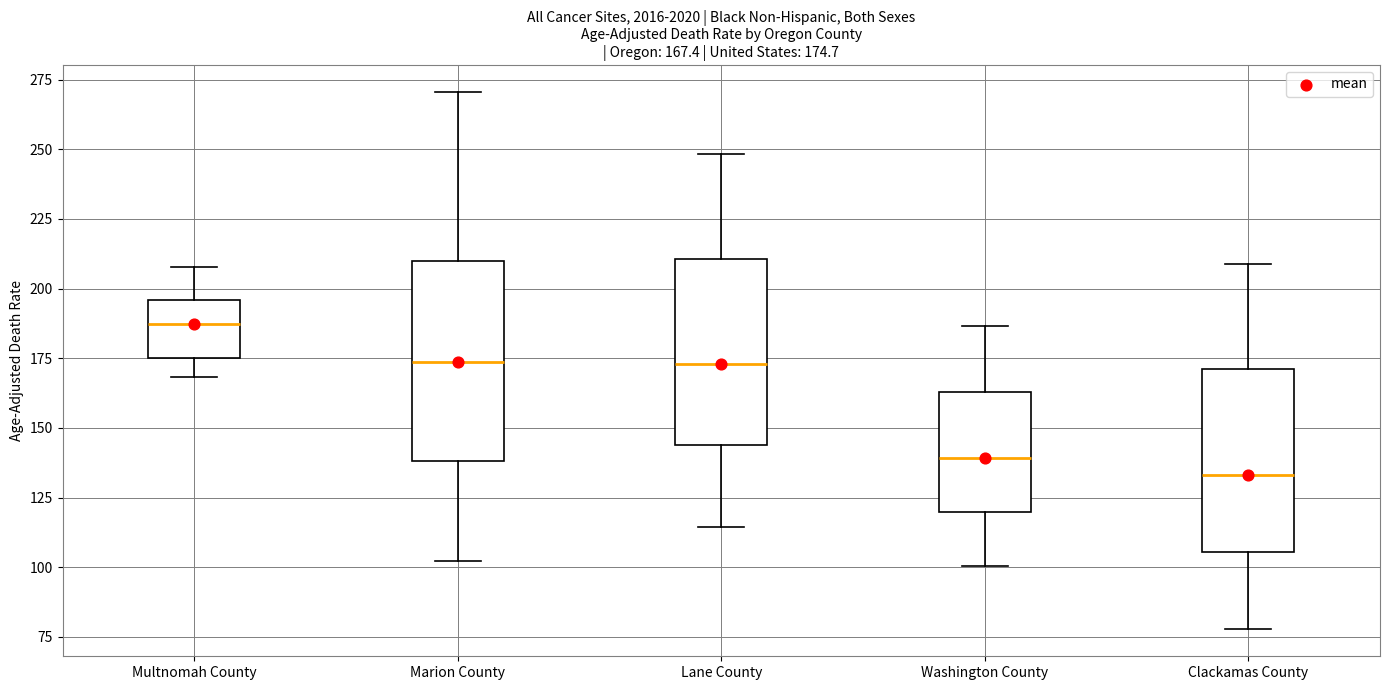

Which box's median line is the highest?

Multnomah County